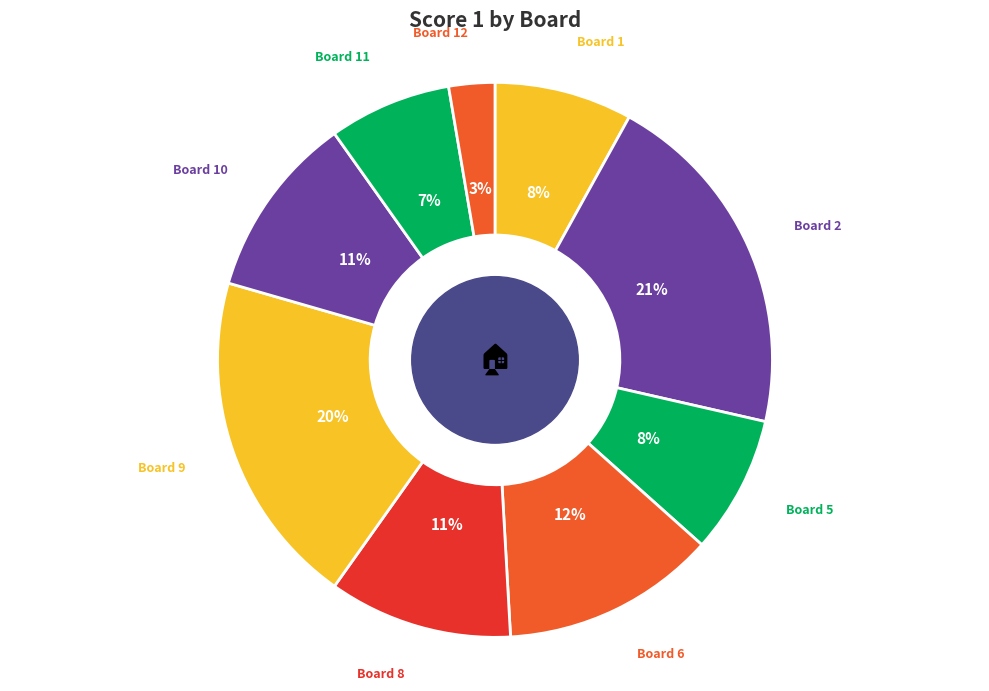

Between Board 2 and Board 12, which is larger?

Board 2